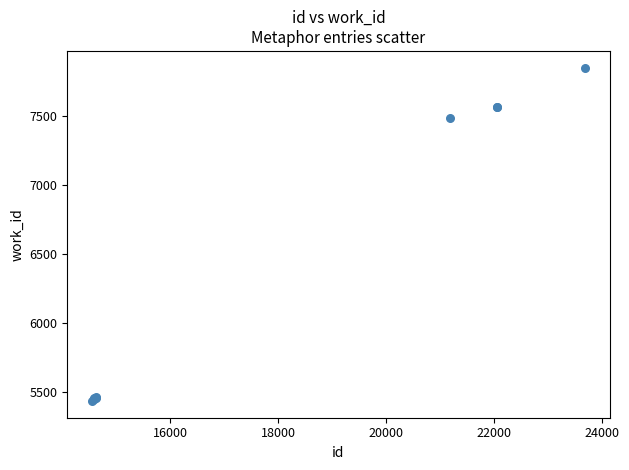

What Y value in the scatter plot is closest to 6644?

7486